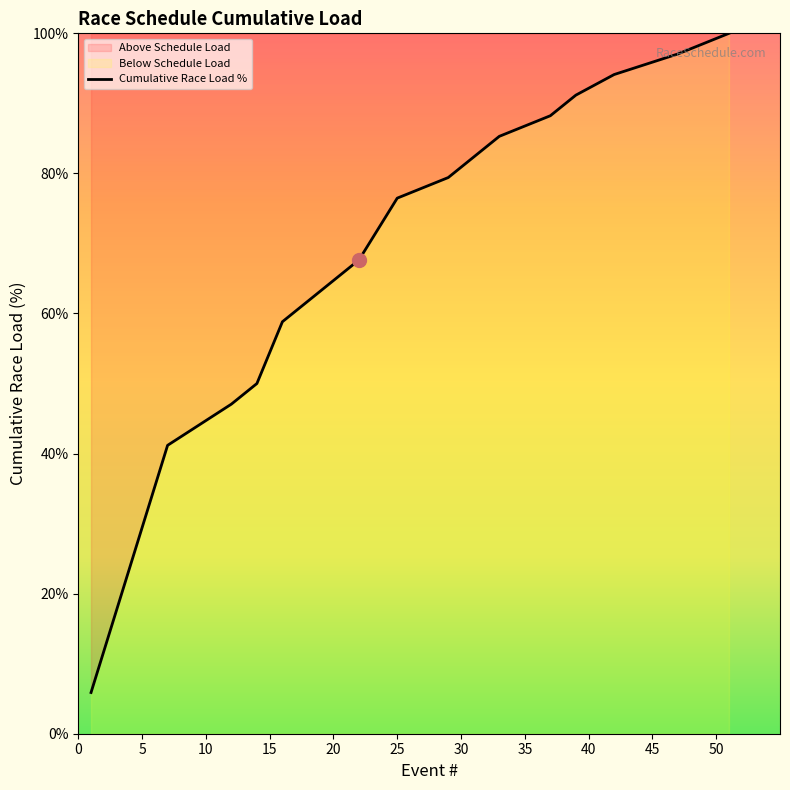

What is the smallest value displayed?

5.9